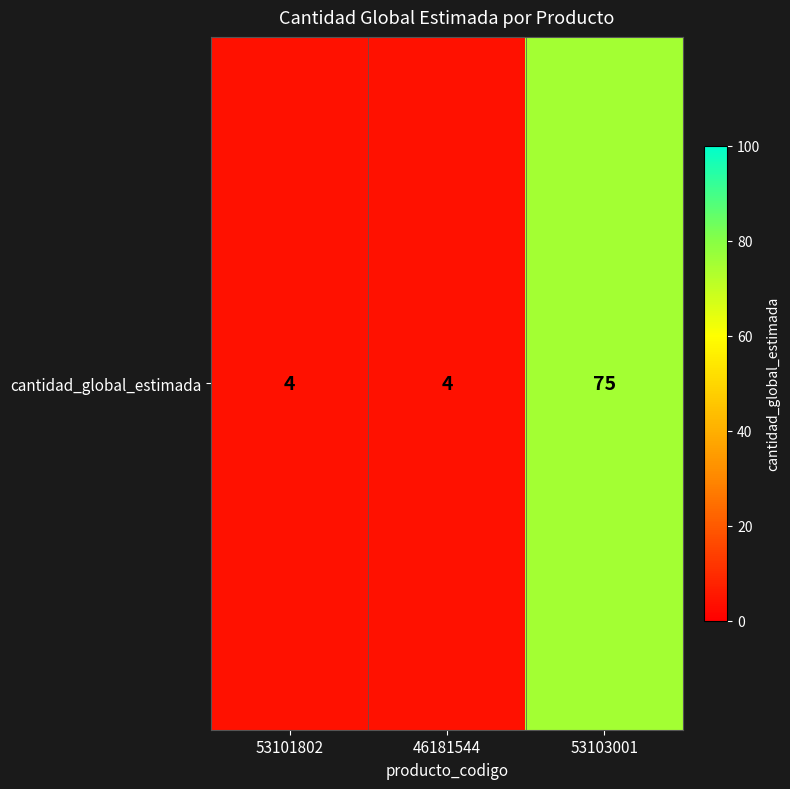

Is it true that the value at 46181544 is 1?

False